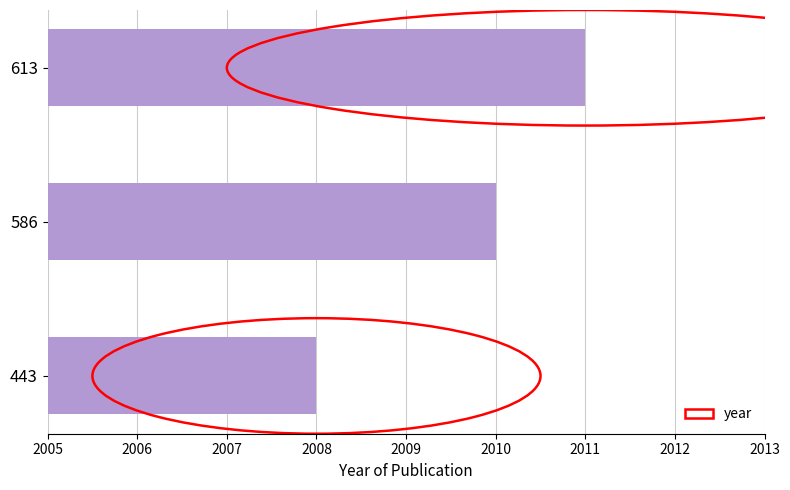

List the labels in order of value, smallest first.

443, 586, 613